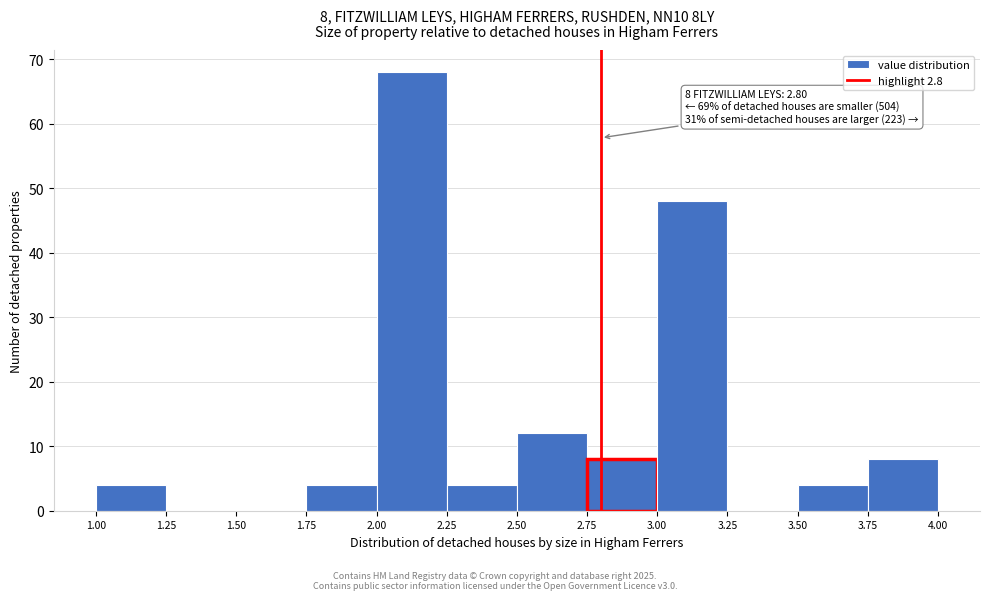

Which range on the x-axis has the tallest bar?

2.00 to 2.25